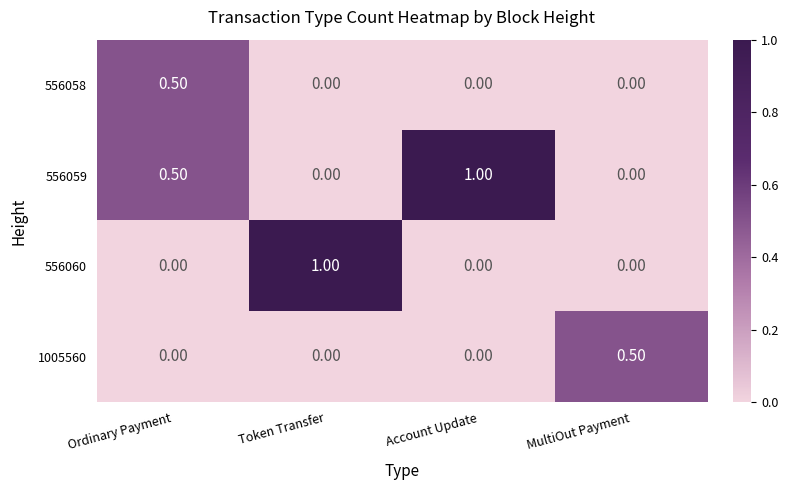

What is the difference between the maximum and minimum values in the 1005560 series?

0.5